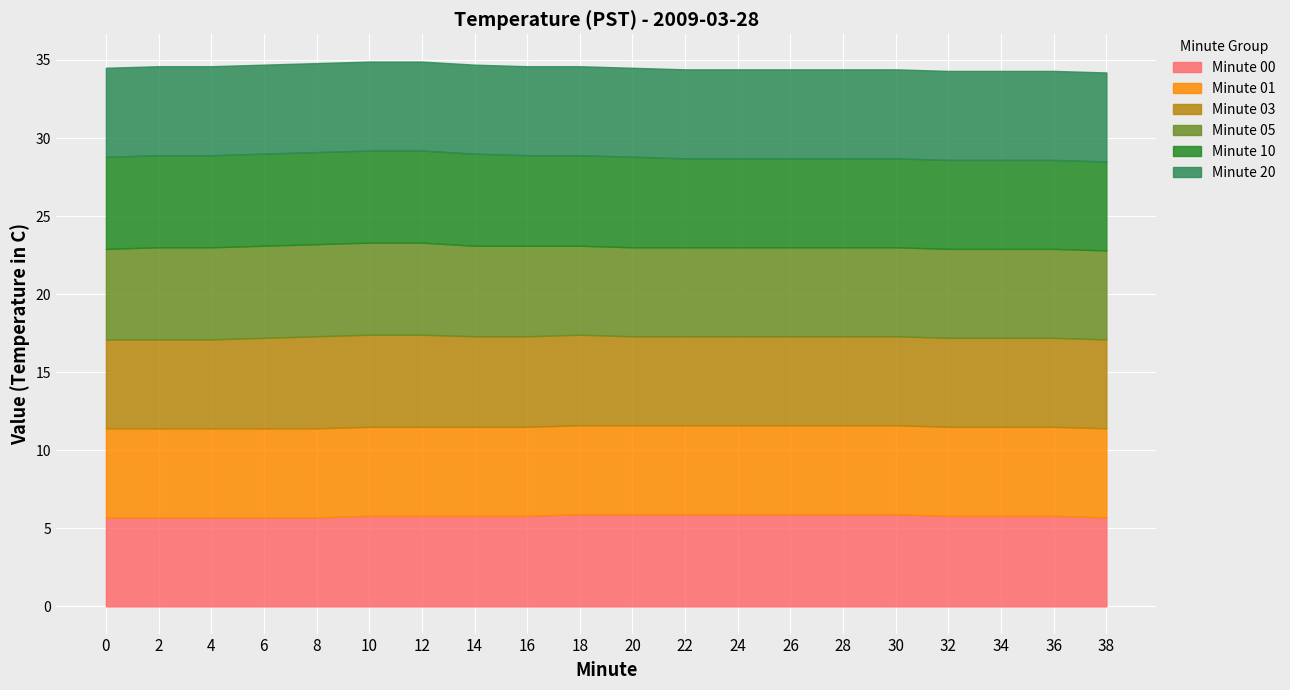

Count the number of data series in this chart.

6